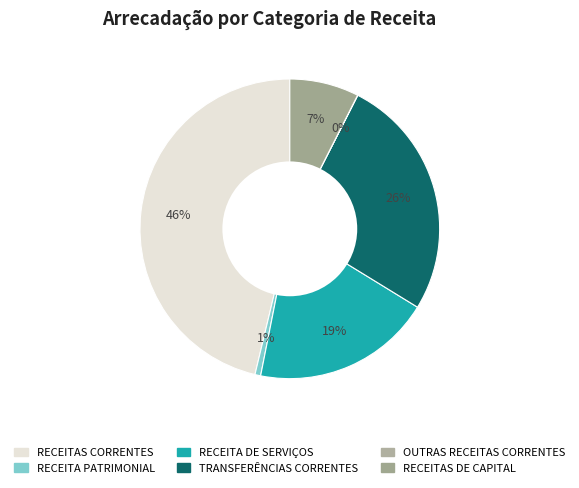

What portion of the pie excludes OUTRAS RECEITAS CORRENTES?

100.0%